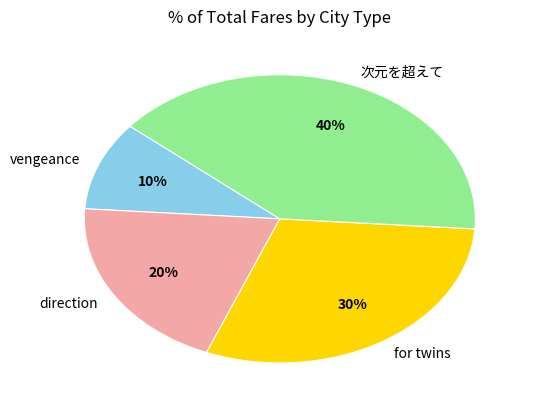

Is the sum of direction and vengeance greater than half?

No